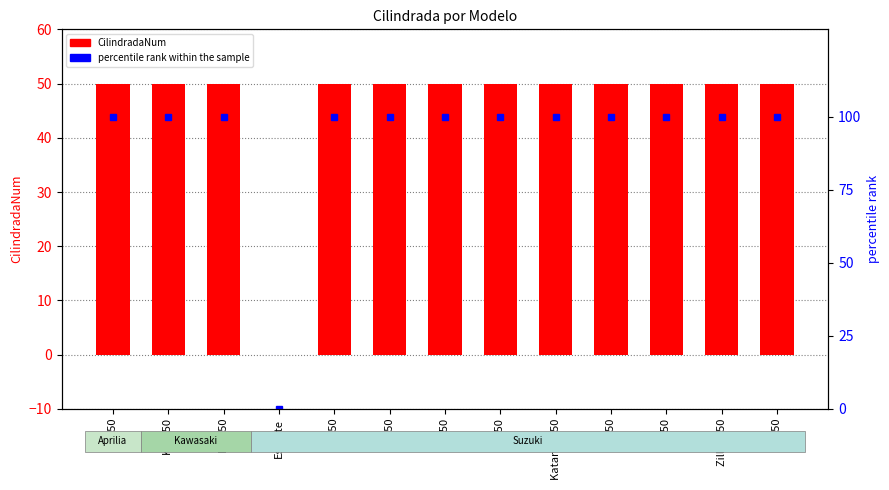

At which category is the sum across all series the highest?

SR 50